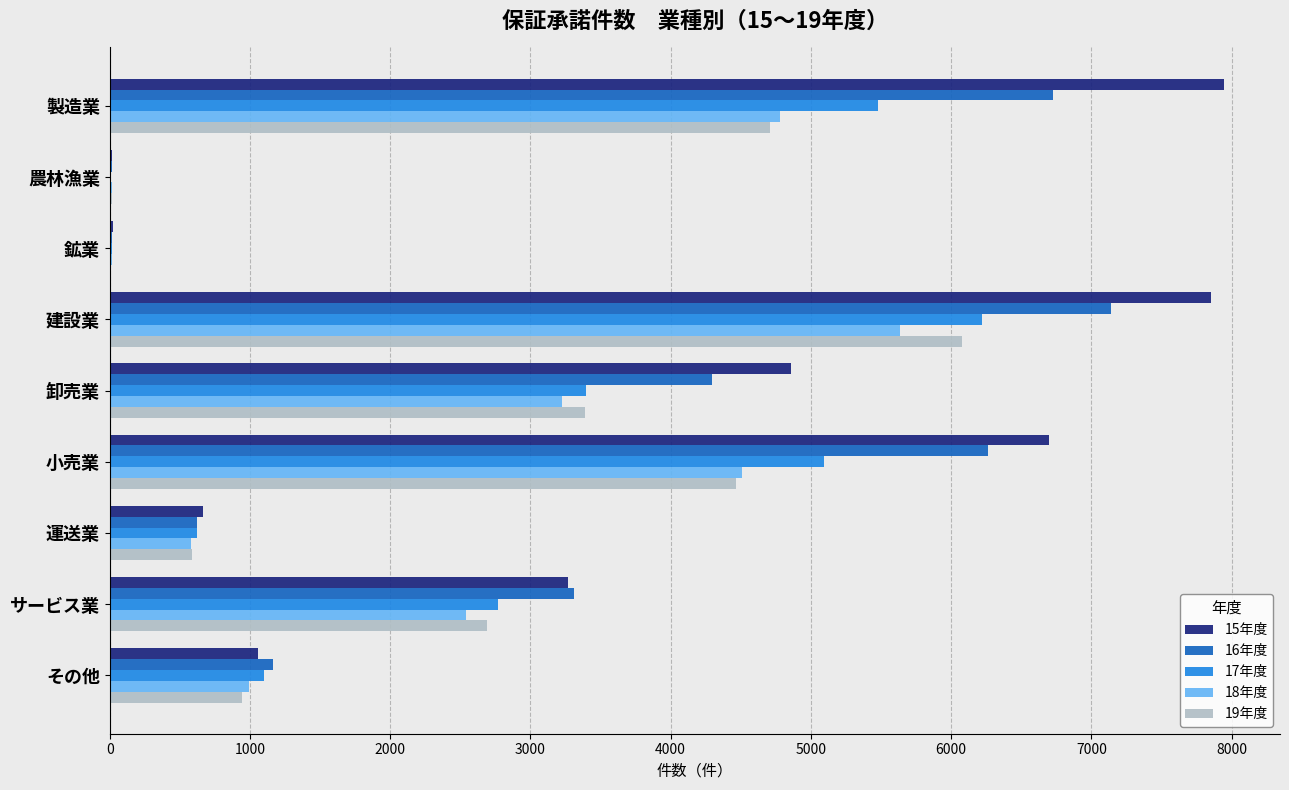

Which category has the highest value in the 19年度 series?

建設業